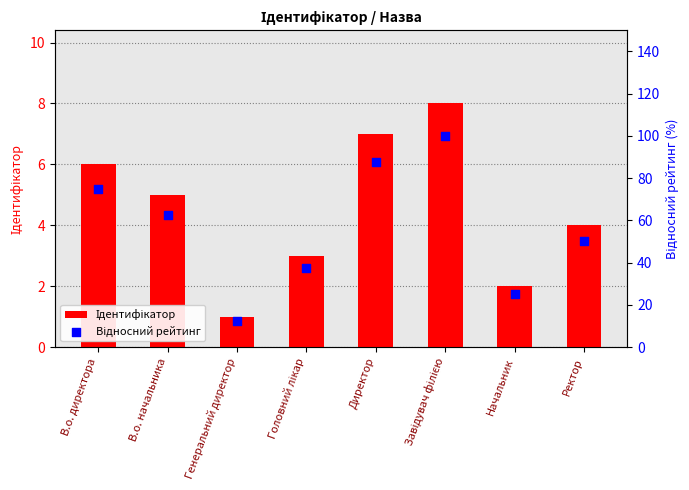

Which series reaches the minimum Y coordinate?

Ідентифікатор